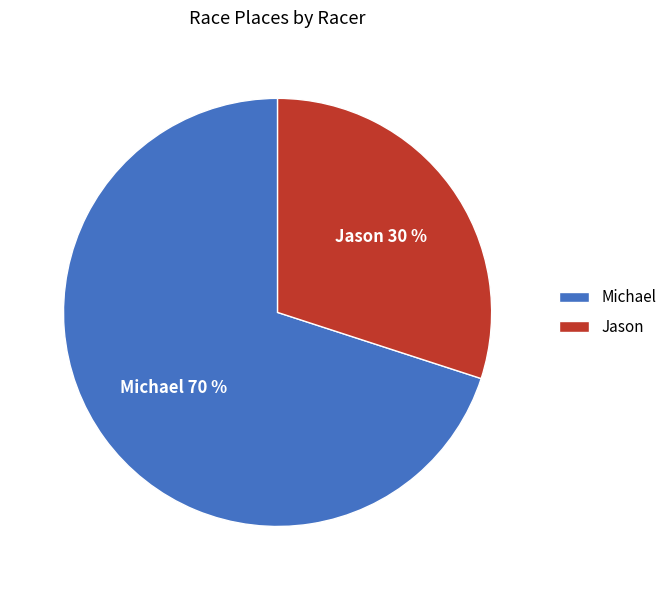

To the nearest percent, what percentage of the pie is Jason?

30%